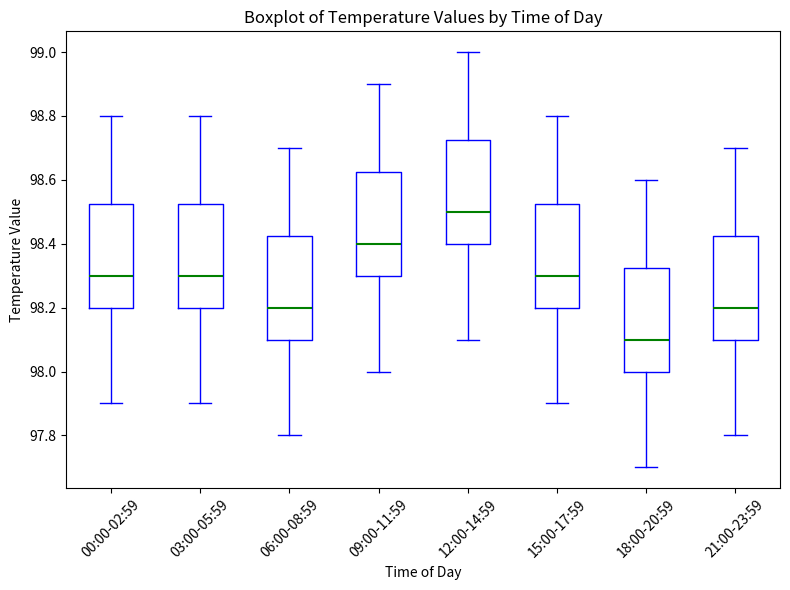

Reading left to right, read every box against the y-axis: the position of its median line, the range the box covers, and the ends of its whiskers. The values are not printed on the chart, so give them approximately, as read against the axis.

00:00-02:59: median 98.30, box 98.20 to 98.52, whiskers 97.90 to 98.80
03:00-05:59: median 98.30, box 98.20 to 98.52, whiskers 97.90 to 98.80
06:00-08:59: median 98.20, box 98.10 to 98.42, whiskers 97.80 to 98.70
09:00-11:59: median 98.40, box 98.30 to 98.62, whiskers 98.00 to 98.90
12:00-14:59: median 98.50, box 98.40 to 98.72, whiskers 98.10 to 99.00
15:00-17:59: median 98.30, box 98.20 to 98.52, whiskers 97.90 to 98.80
18:00-20:59: median 98.10, box 98.00 to 98.32, whiskers 97.70 to 98.60
21:00-23:59: median 98.20, box 98.10 to 98.42, whiskers 97.80 to 98.70